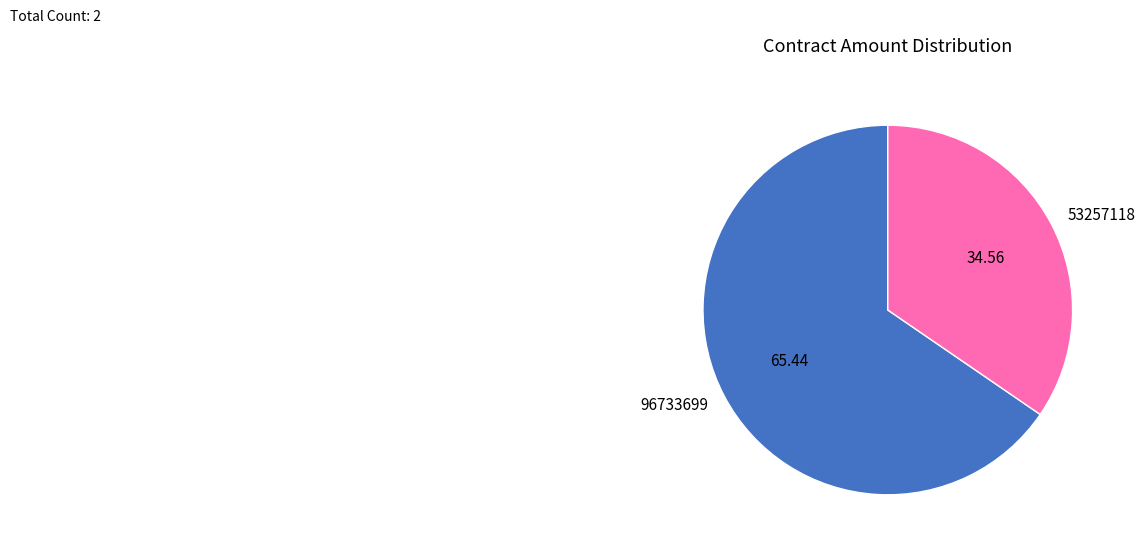

How many segments does this pie chart have?

2